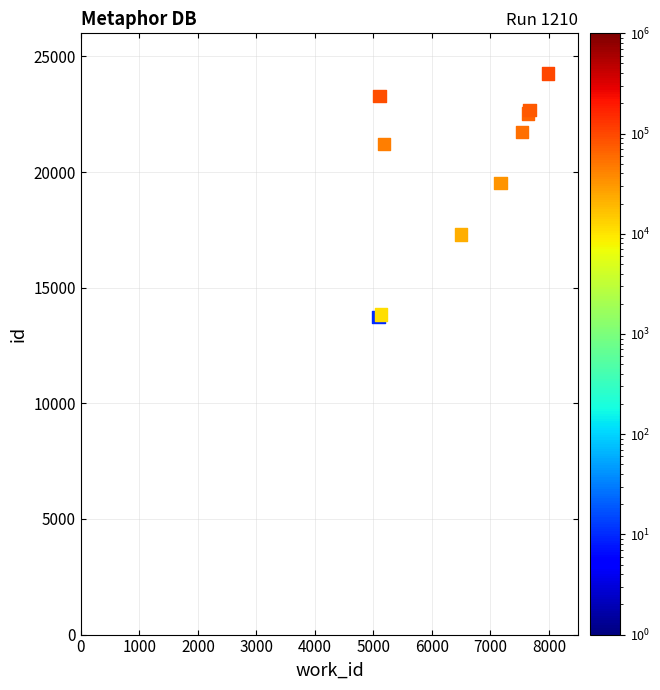

What Y value in the scatter plot is closest to 18998?

19528